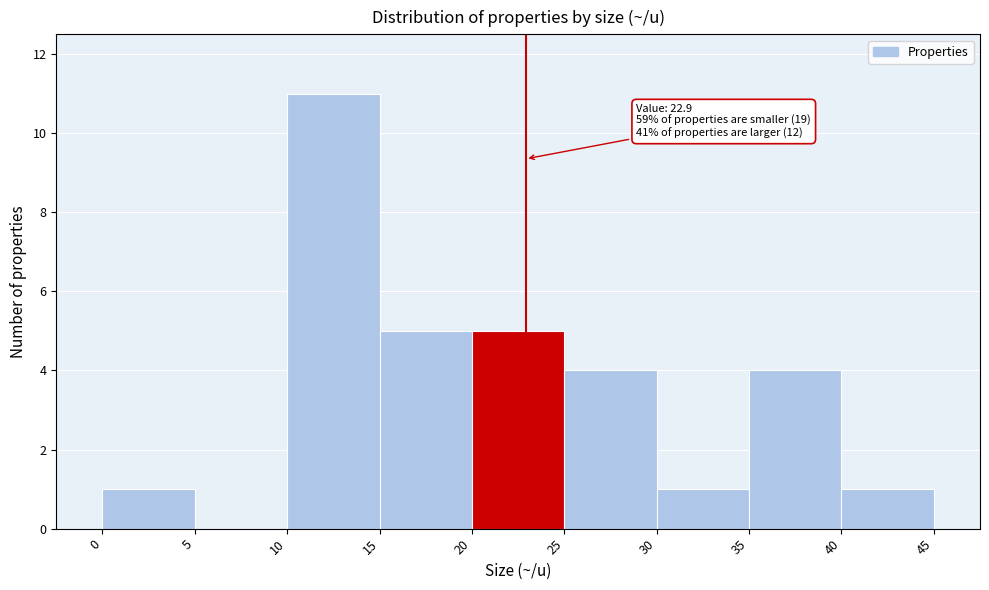

Which range on the x-axis has the tallest bar?

10 to 15